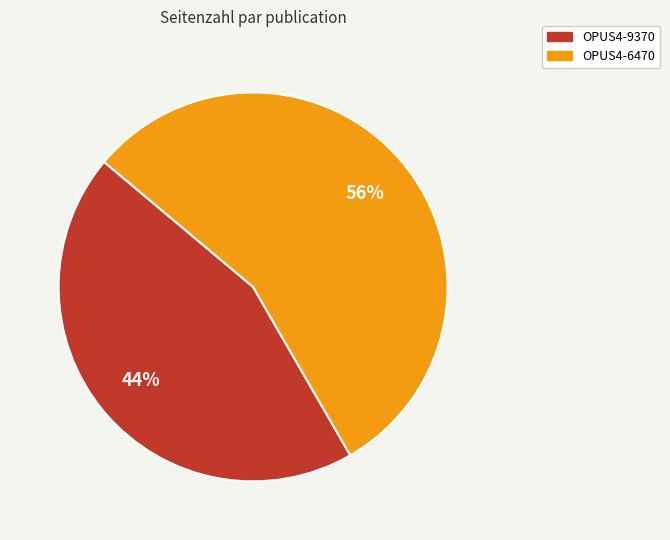

To the nearest percent, what portion does OPUS4-9370 represent?

44%